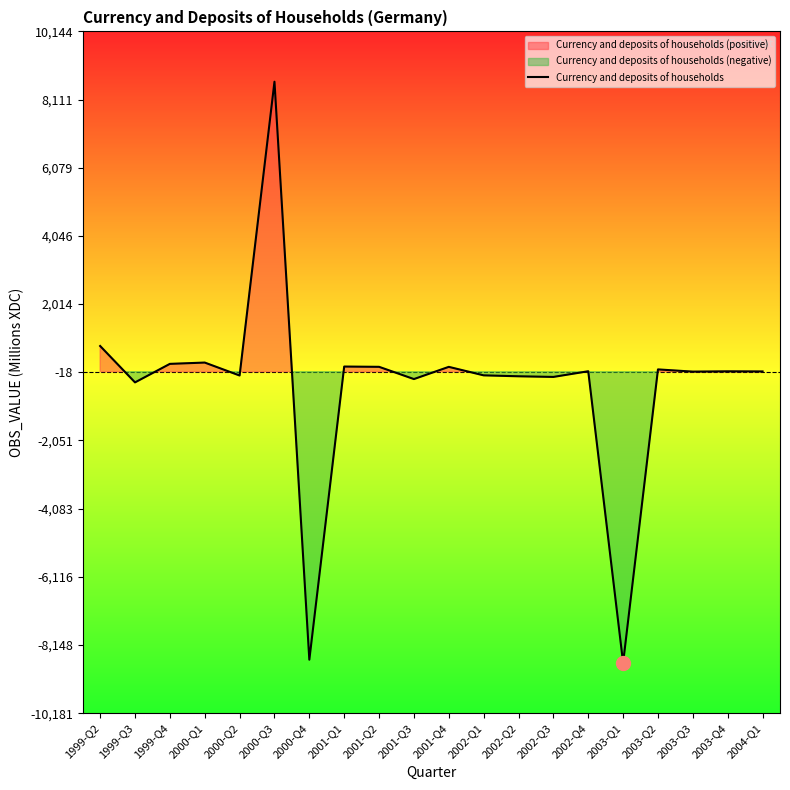

The chart shows a value of -110 at 2002-Q1. True or false?

True